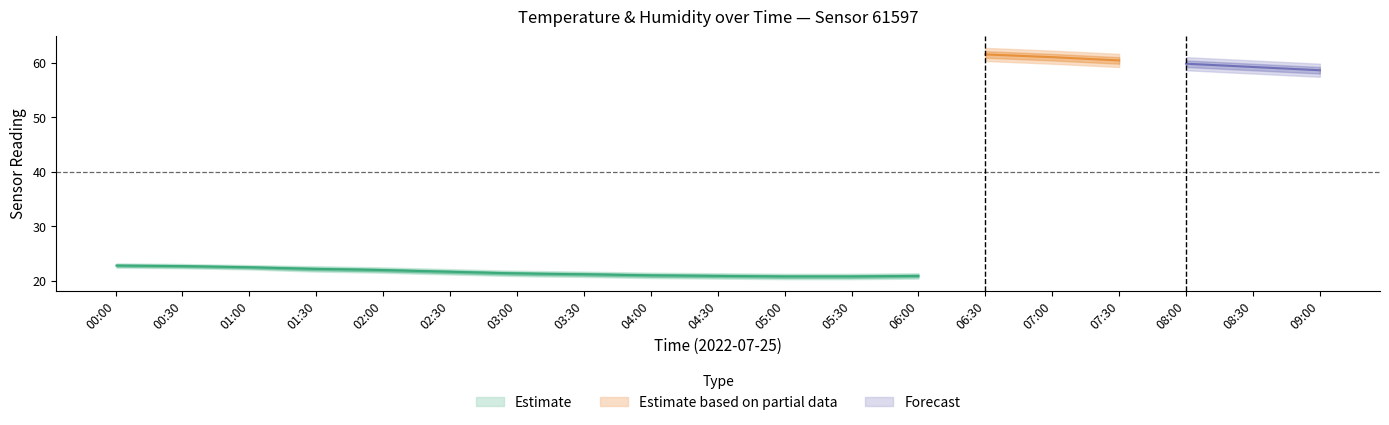

Between 00:00 and 02:00, which is larger?

00:00